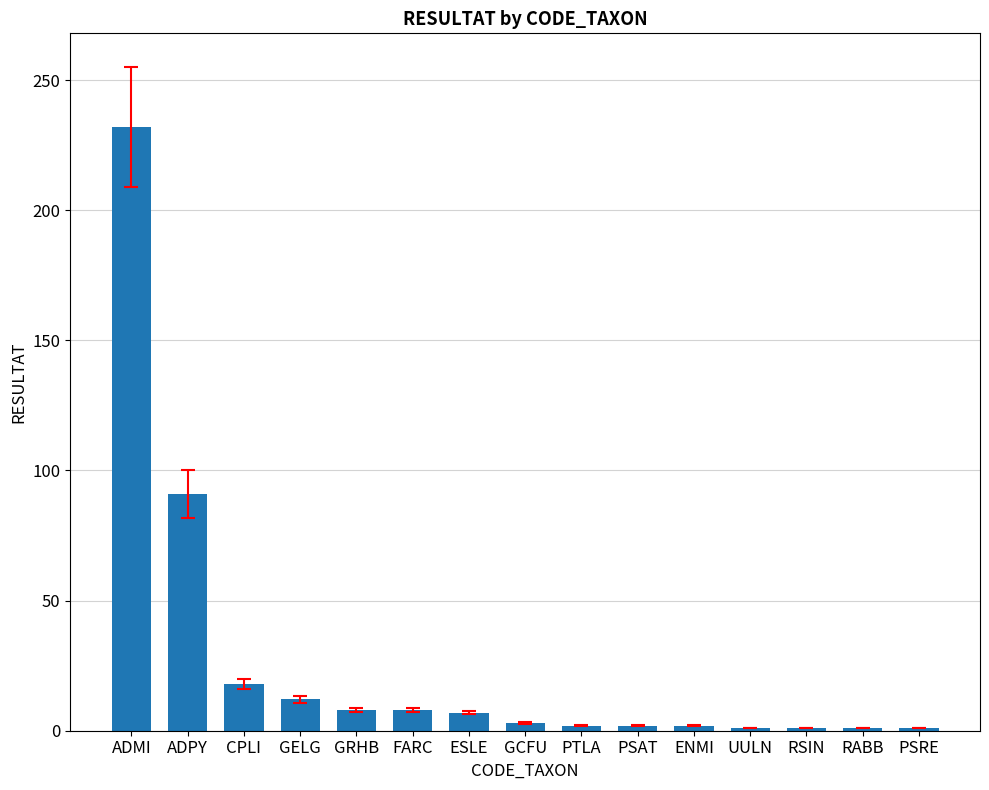

Is it true that the value at CPLI is 6?

False